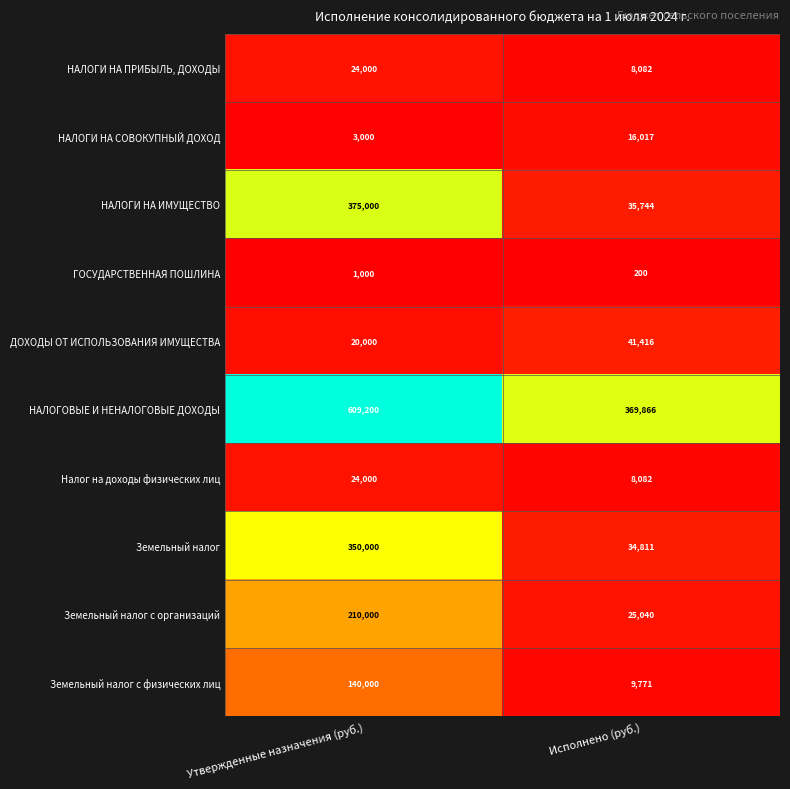

The value of Земельный налог с организаций at Исполнено (руб.) is 25040. True or false?

True